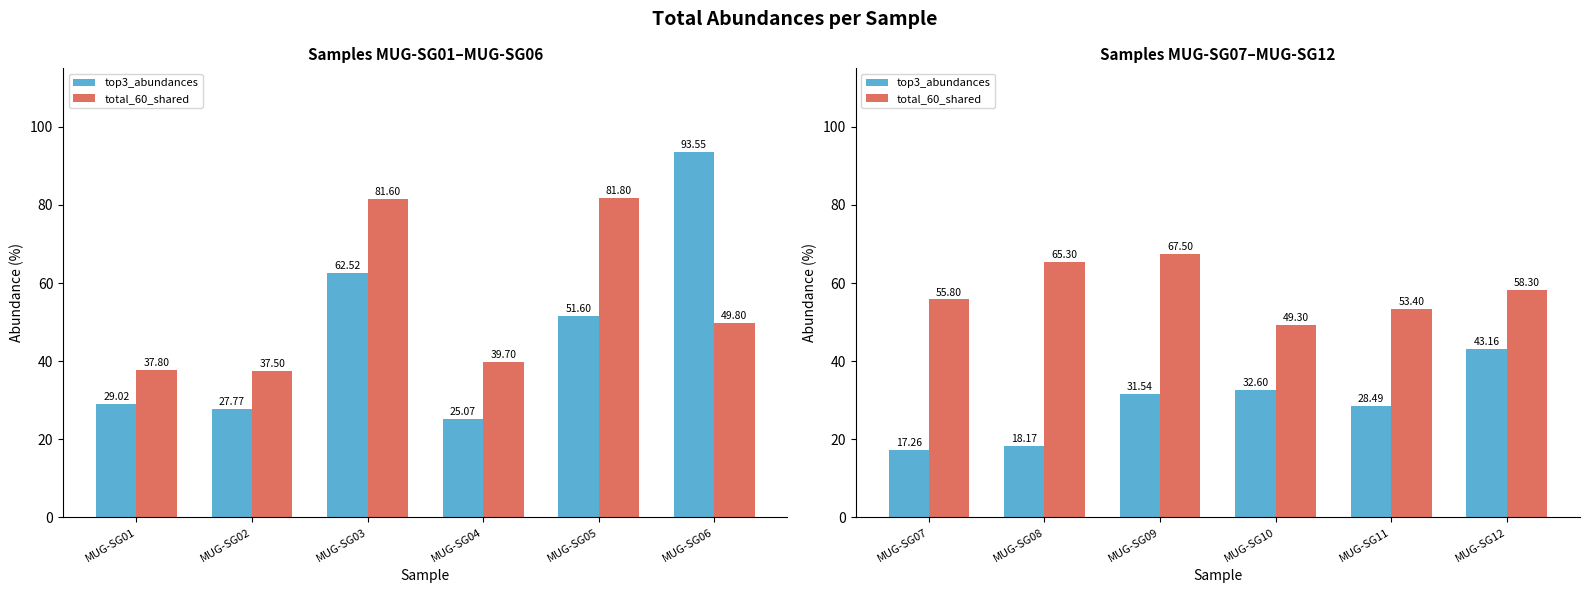

The top3_abundances series shows 23.7 at MUG-SG07. True or false?

False